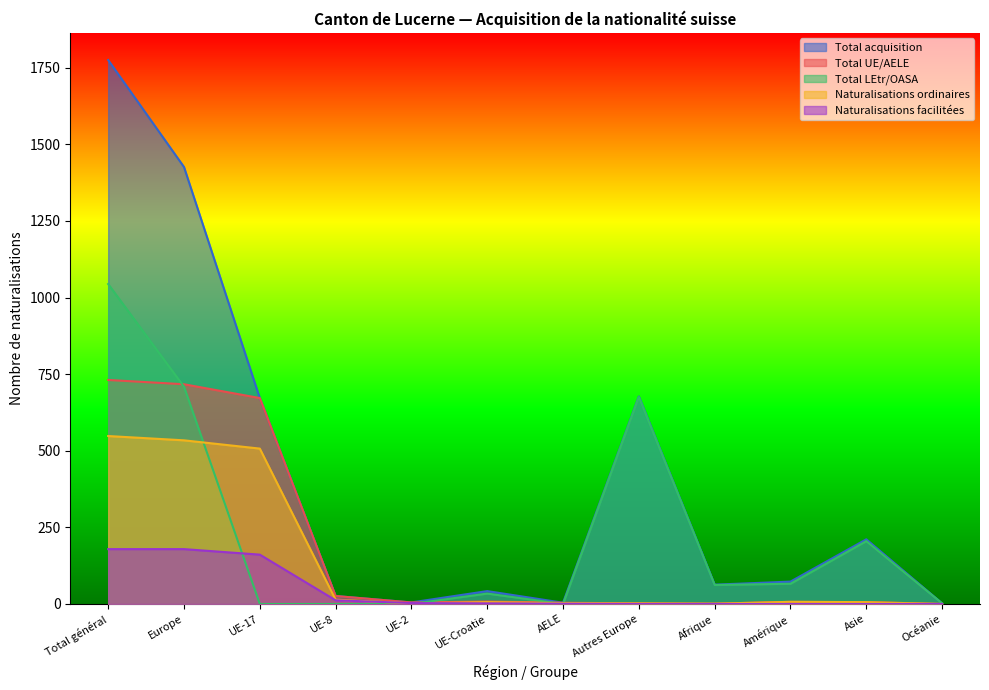

Read the Total acquisition value at Europe.

1426